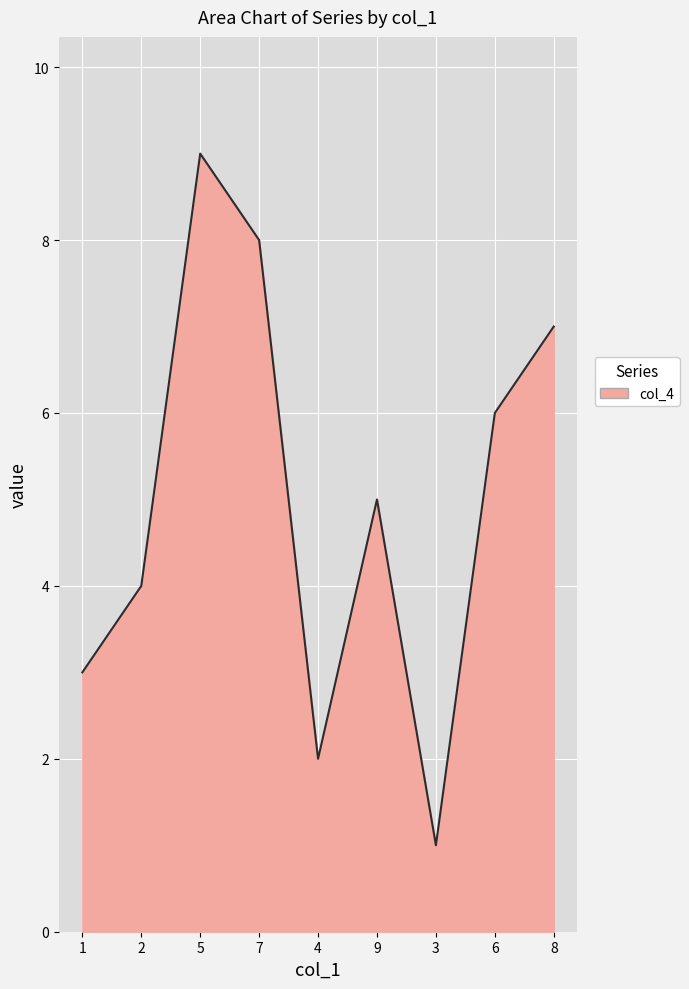

The chart shows a value of 4 at 5. True or false?

False